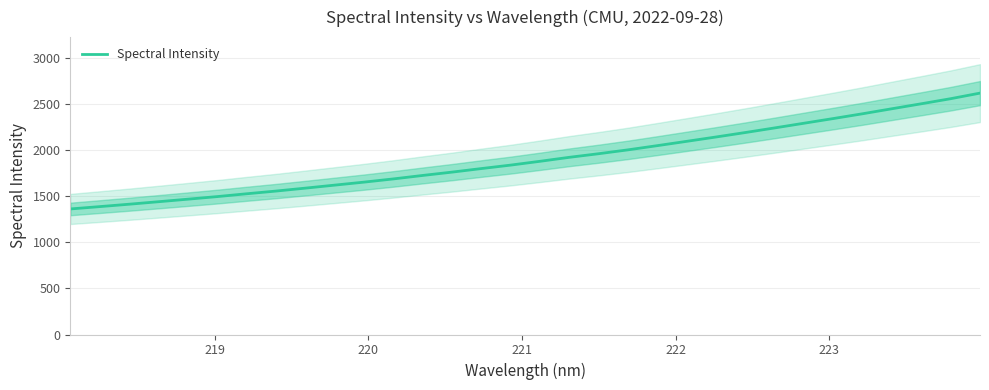

What is the sum of all values?

61074.8